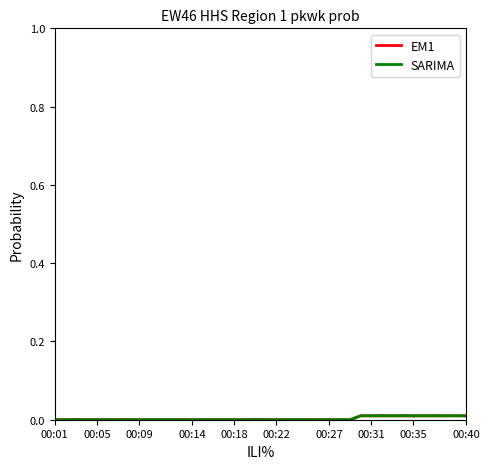

Count the EM1 values in the range 0 to 1.

40